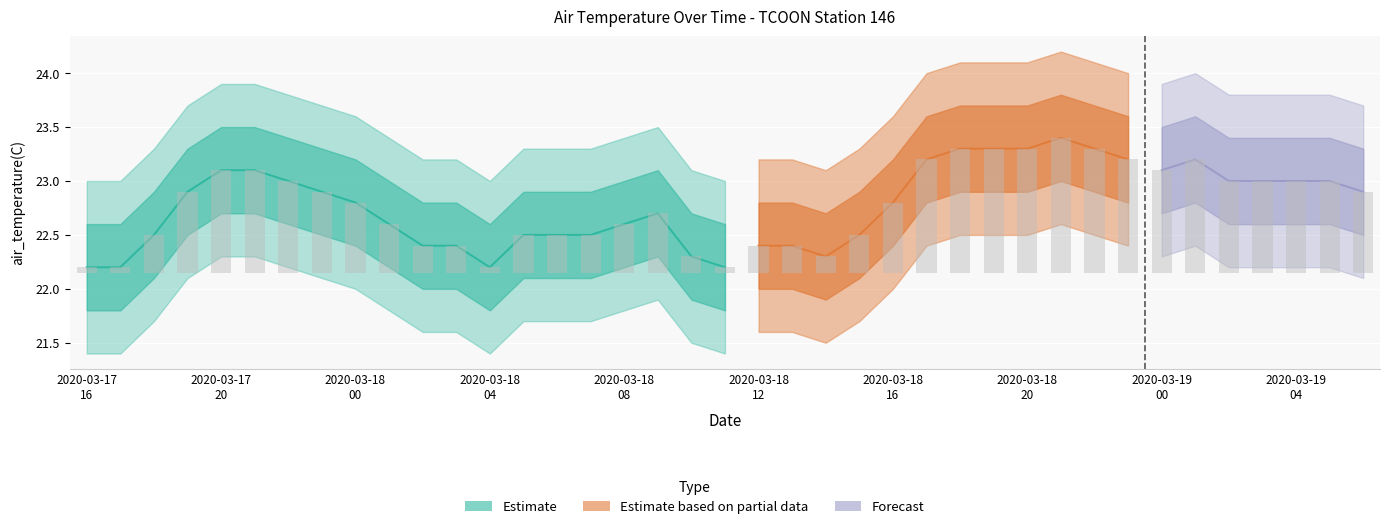

Rank the categories by value from lowest to highest.

2020-03-17T16:30, 2020-03-17T17:30, 2020-03-18T04:30, 2020-03-18T11:30, 2020-03-18T10:30, 2020-03-18T14:30, 2020-03-18T02:30, 2020-03-18T03:30, 2020-03-18T12:30, 2020-03-18T13:30, 2020-03-17T18:30, 2020-03-18T05:30, 2020-03-18T06:30, 2020-03-18T07:30, 2020-03-18T15:30, 2020-03-18T01:30, 2020-03-18T08:30, 2020-03-18T09:30, 2020-03-18T00:30, 2020-03-18T16:30, 2020-03-17T19:30, 2020-03-17T23:30, 2020-03-19T06:30, 2020-03-17T22:30, 2020-03-19T02:30, 2020-03-19T03:30, 2020-03-19T04:30, 2020-03-19T05:30, 2020-03-17T20:30, 2020-03-17T21:30, 2020-03-19T00:30, 2020-03-18T17:30, 2020-03-18T23:30, 2020-03-19T01:30, 2020-03-18T18:30, 2020-03-18T19:30, 2020-03-18T20:30, 2020-03-18T22:30, 2020-03-18T21:30